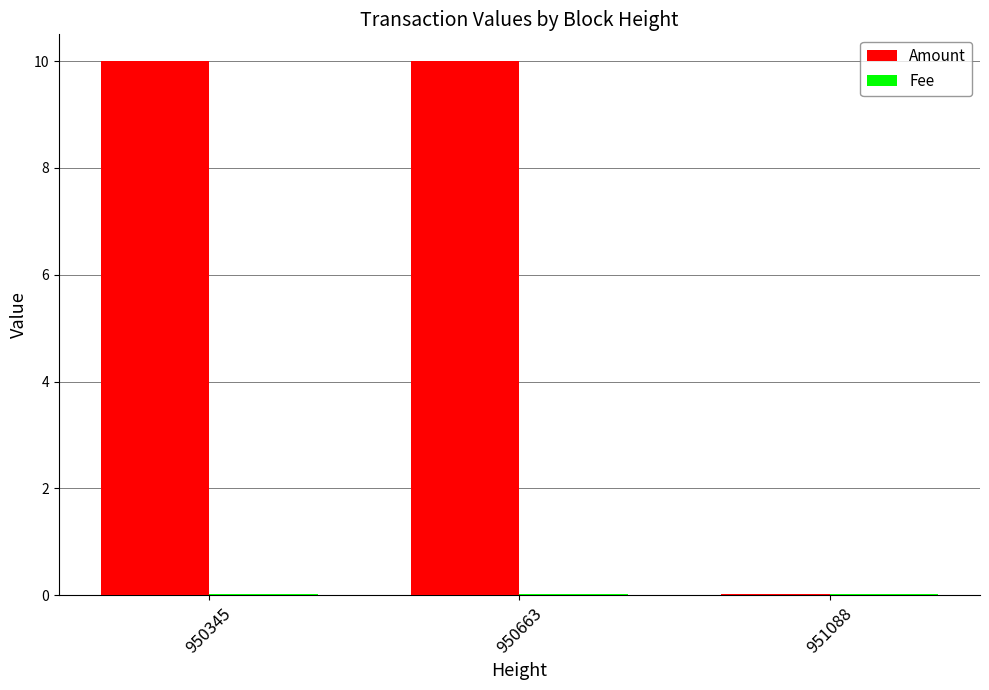

Which series has the largest total across all categories?

Amount